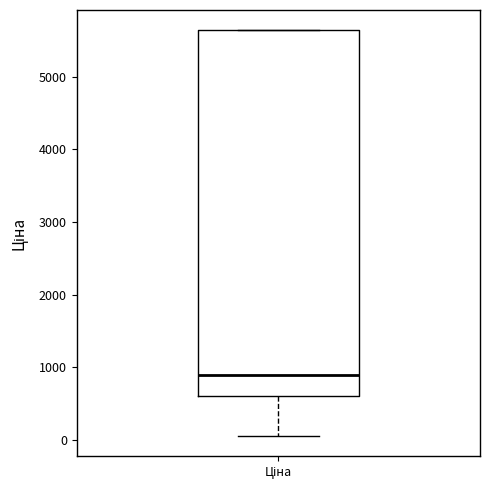

Transcribe this box plot: give where the median line is, the range the box spans, and where the two whiskers end, as read against the y-axis. The values are not printed on the chart, so give them approximately, as read against the axis.

median 900, box 600 to 5600, whiskers 100 to 5600